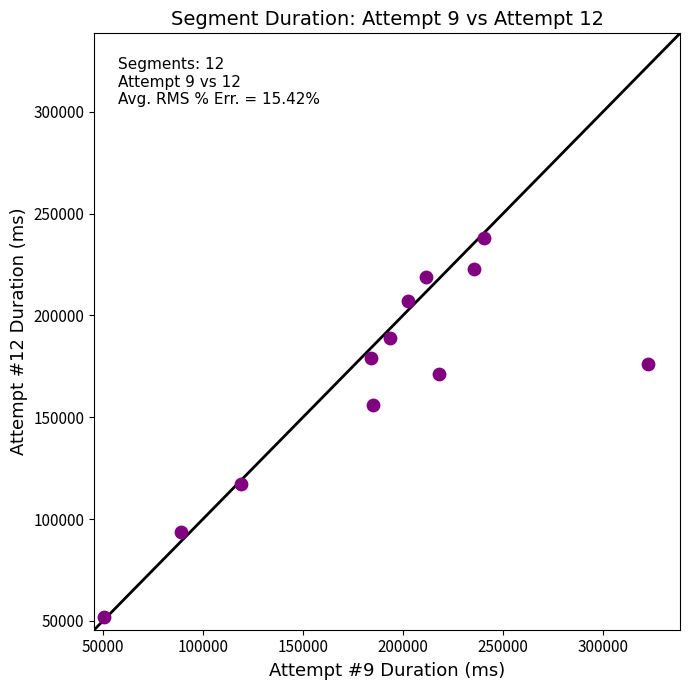

What Y value in the scatter plot is closest to 144922?

156151